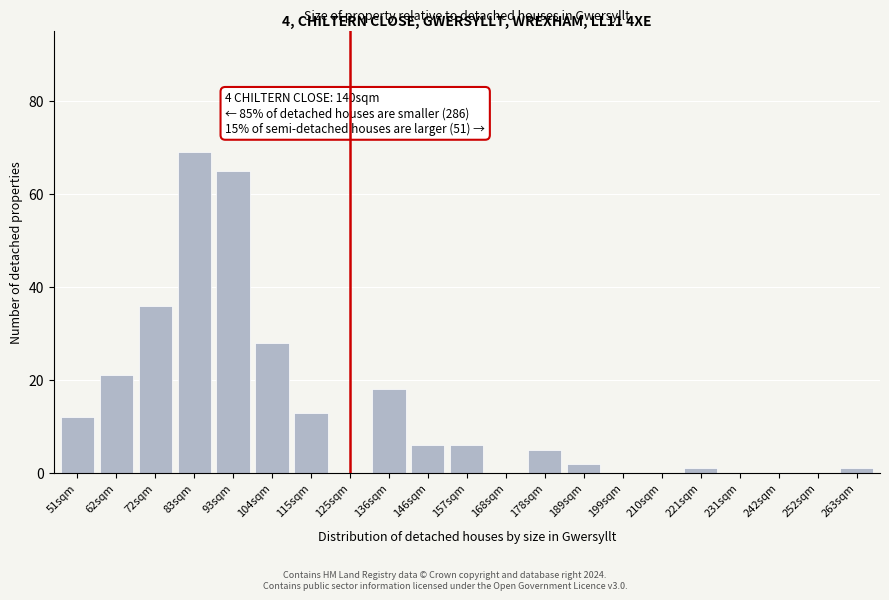

Reading right to left, list all the values displayed in this chart.

263sqm=1	252sqm=0	242sqm=0	231sqm=0	221sqm=1	210sqm=0	199sqm=0	189sqm=2	178sqm=5	168sqm=0	157sqm=6	146sqm=6	136sqm=18	125sqm=0	115sqm=13	104sqm=28	93sqm=65	83sqm=69	72sqm=36	62sqm=21	51sqm=12